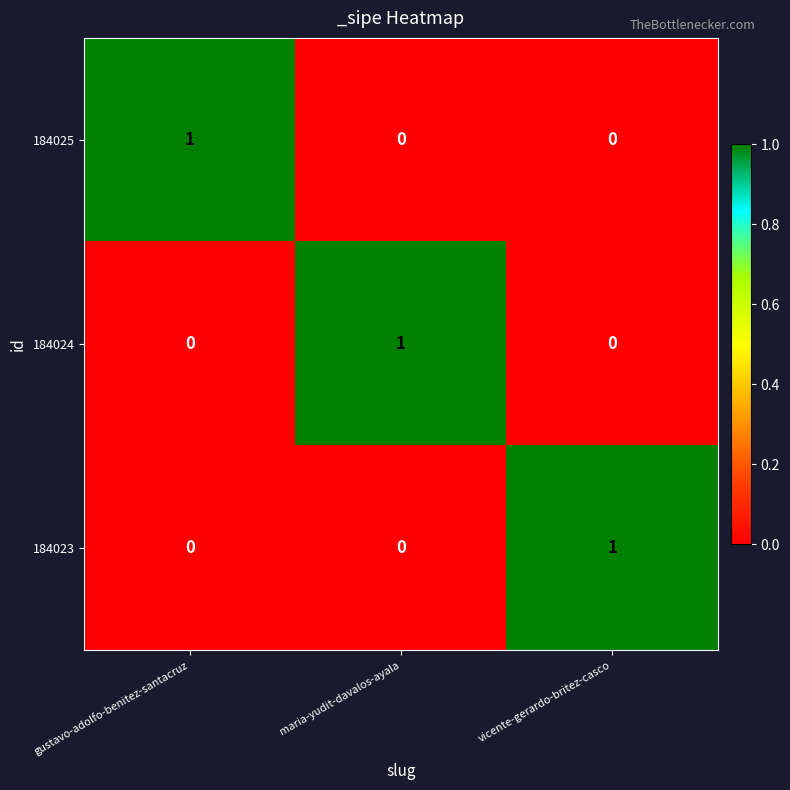

Count the 184024 values in the range 0 to 1.

3